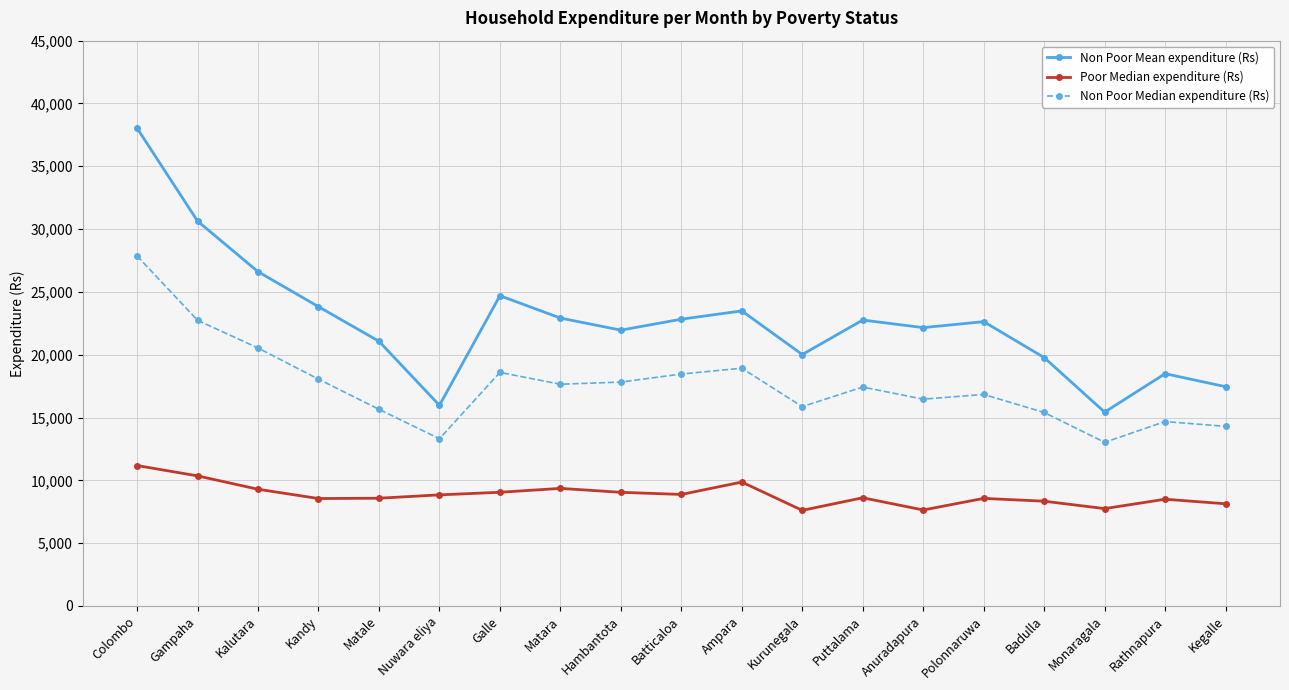

Does the chart have visible grid lines?

Yes